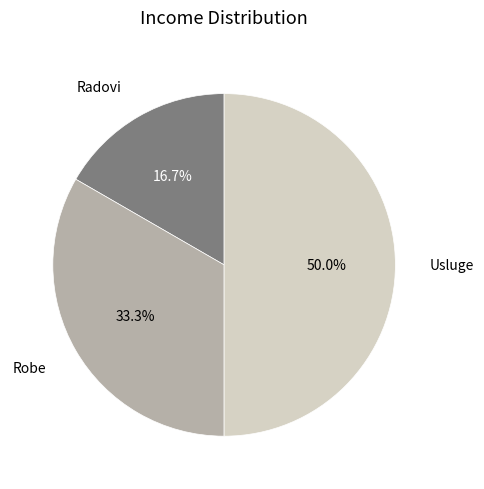

What portion of the pie excludes Robe?

66.7%